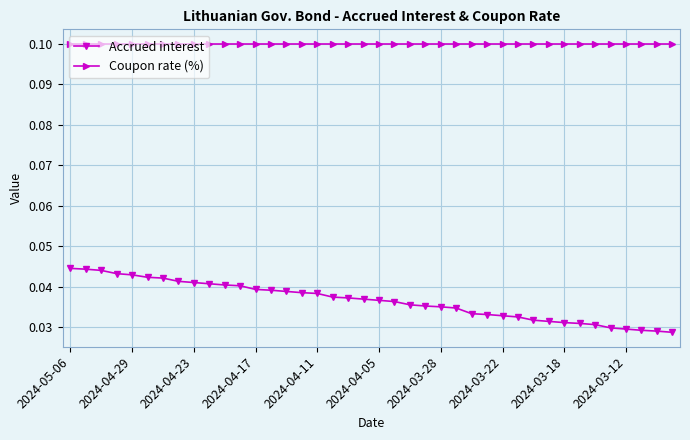

True or false: Accrued interest and Coupon rate (%) cross at least once.

False